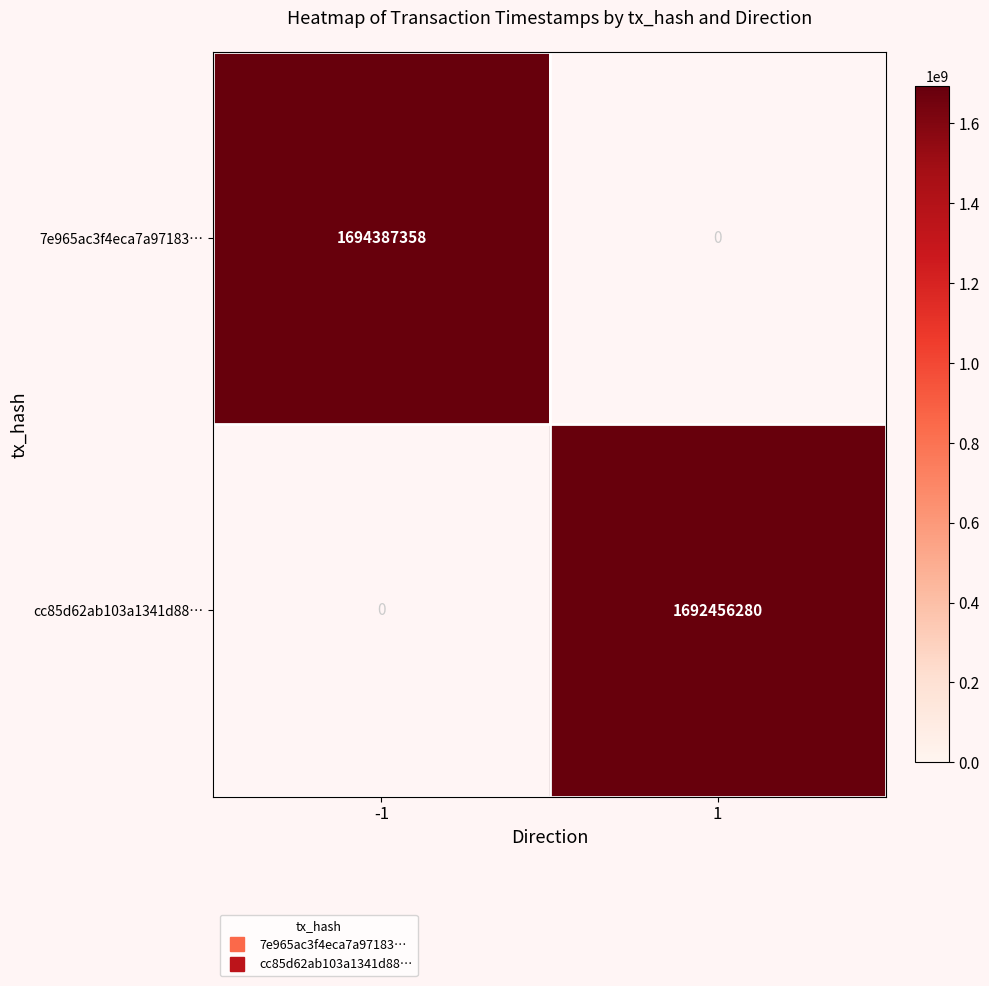

The value of cc85d62ab103a1341d88… at 1 is 1692456280.0. True or false?

True